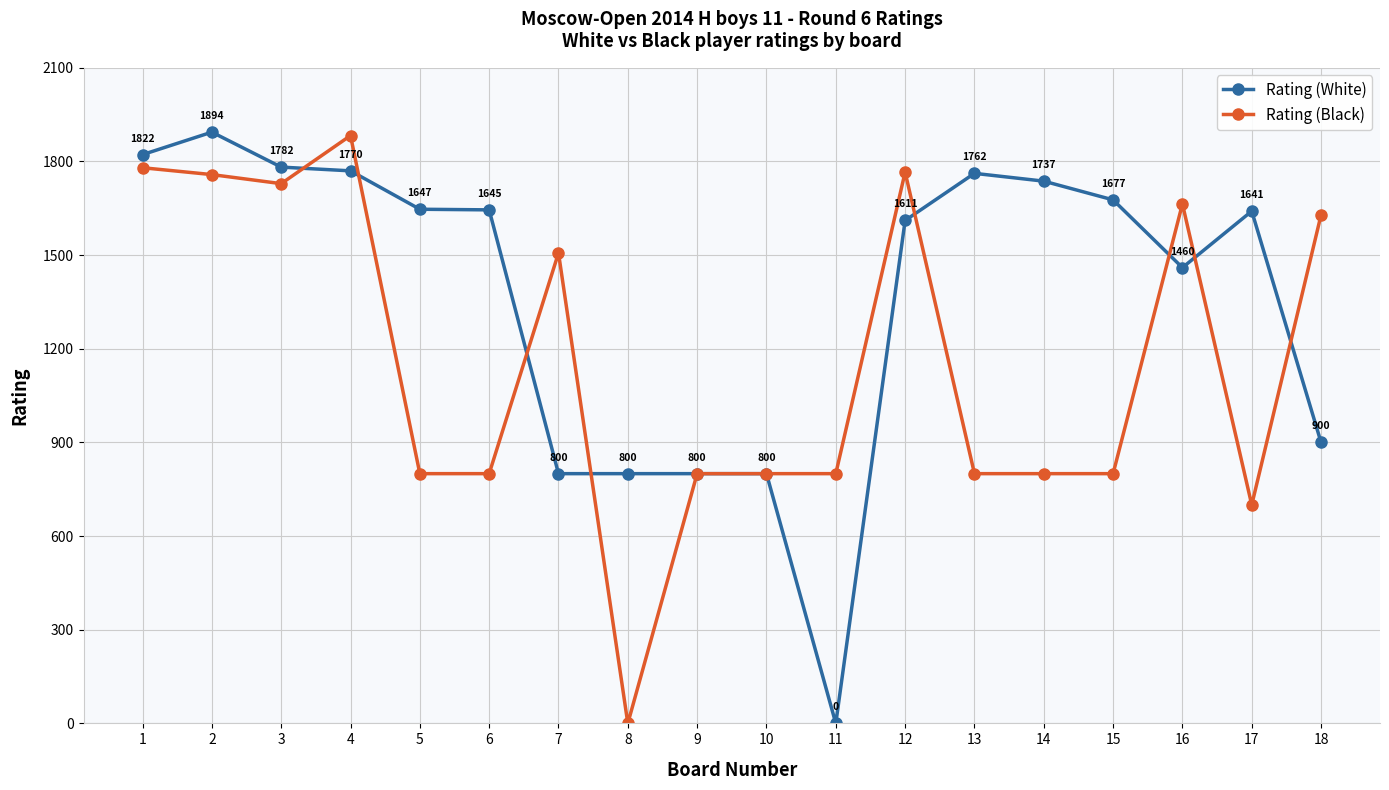

At which category does Rating (Black) reach its first local peak?

4